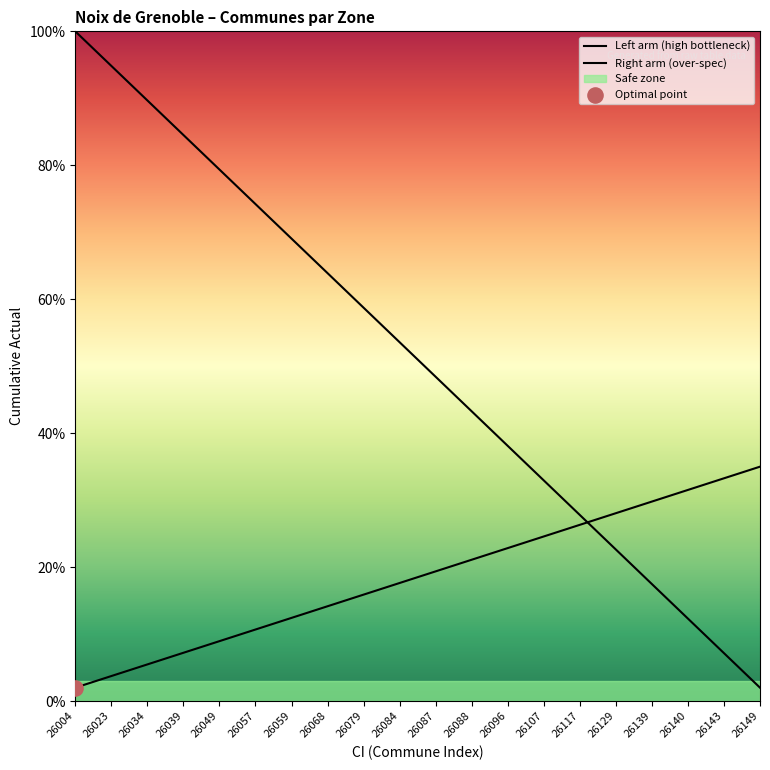

Which has a higher value, 26079 or 26049?

26049